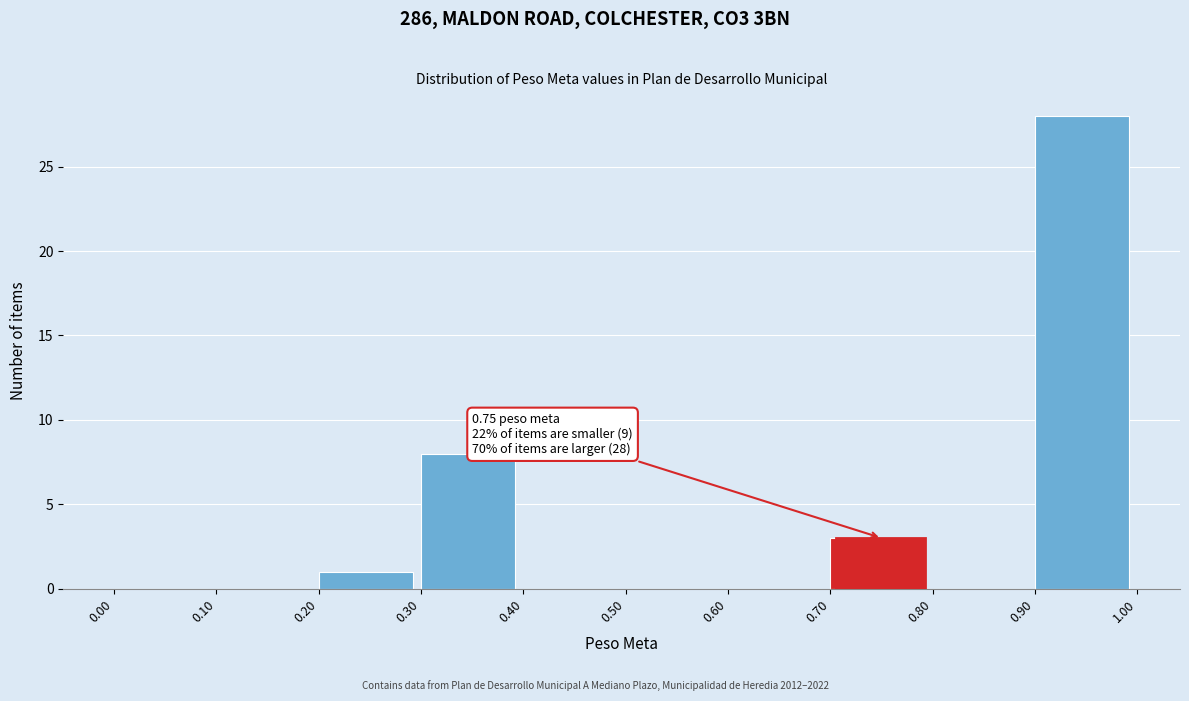

Which range on the x-axis has the tallest bar?

0.90 to 1.00